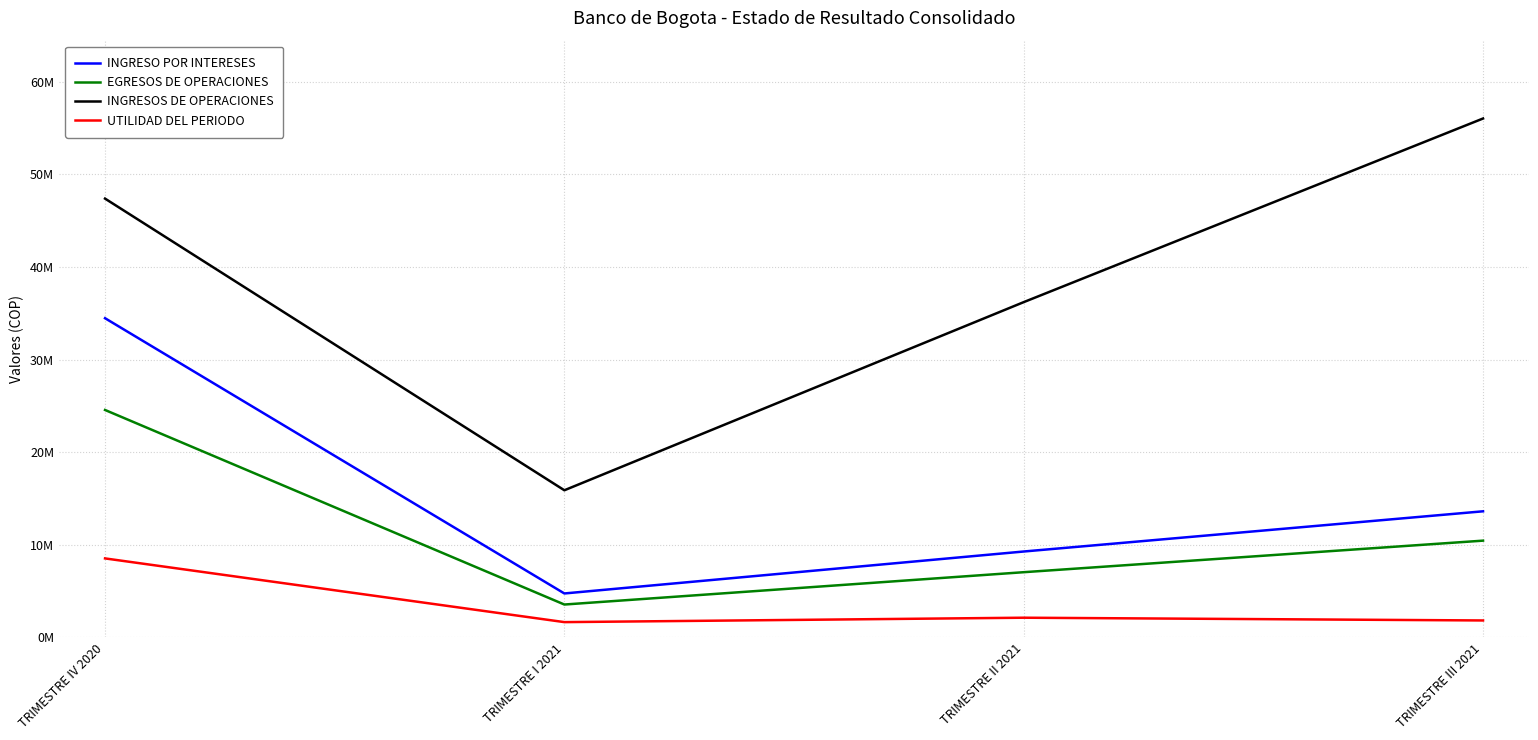

Does the chart have visible grid lines?

Yes